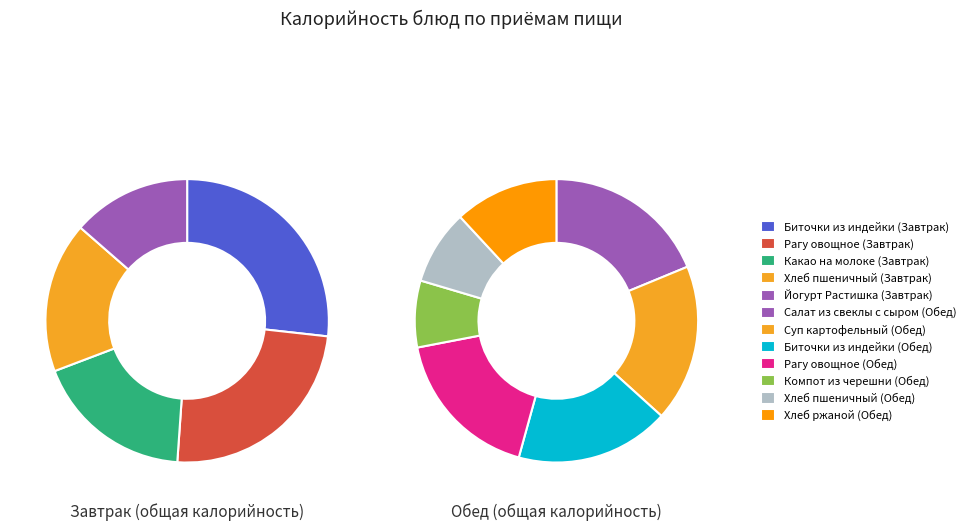

Which category has the smallest portion of the pie?

Компот из черешни